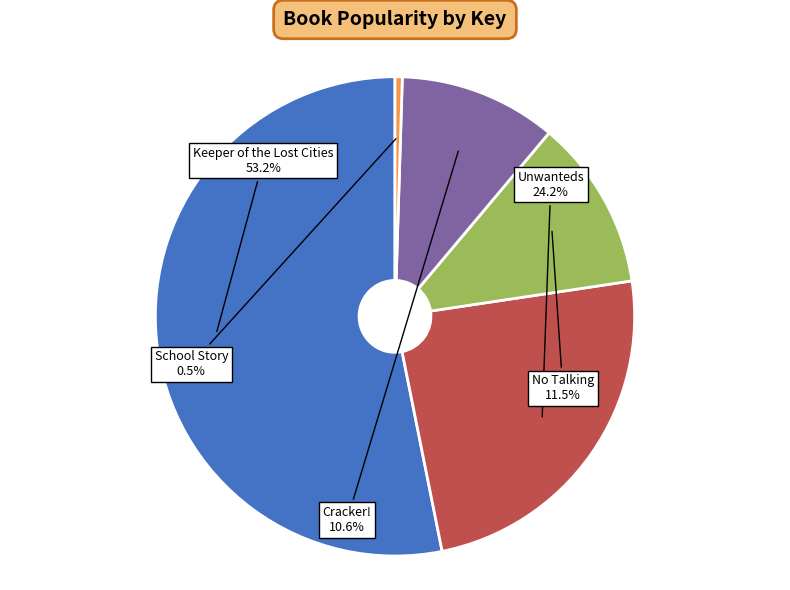

To the nearest percent, what is the average slice percentage?

20%